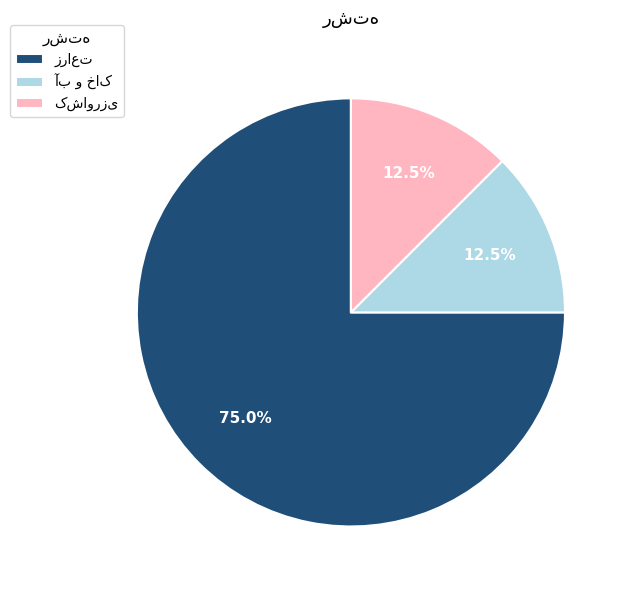

Does any single category account for the majority?

Yes